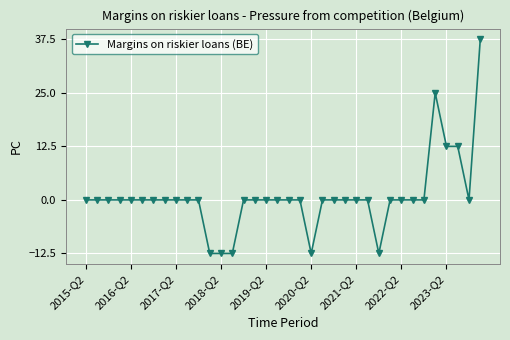

What is the average value?

0.7